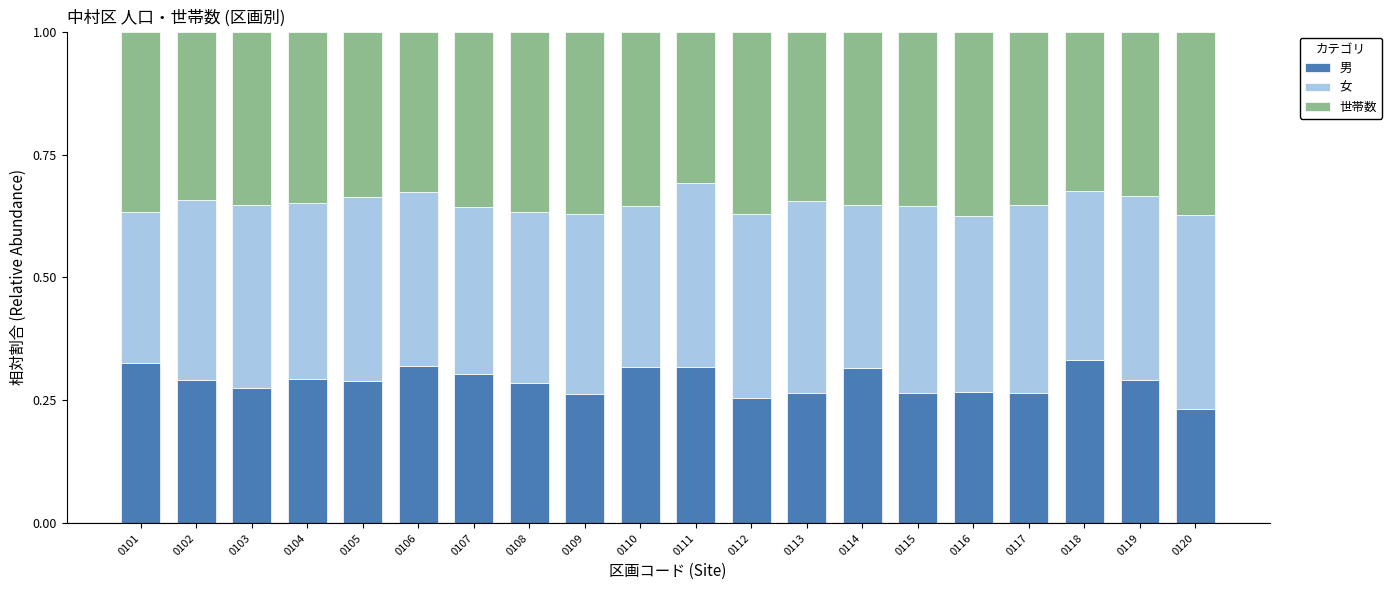

What is the total value across all series at 0113?

1.0